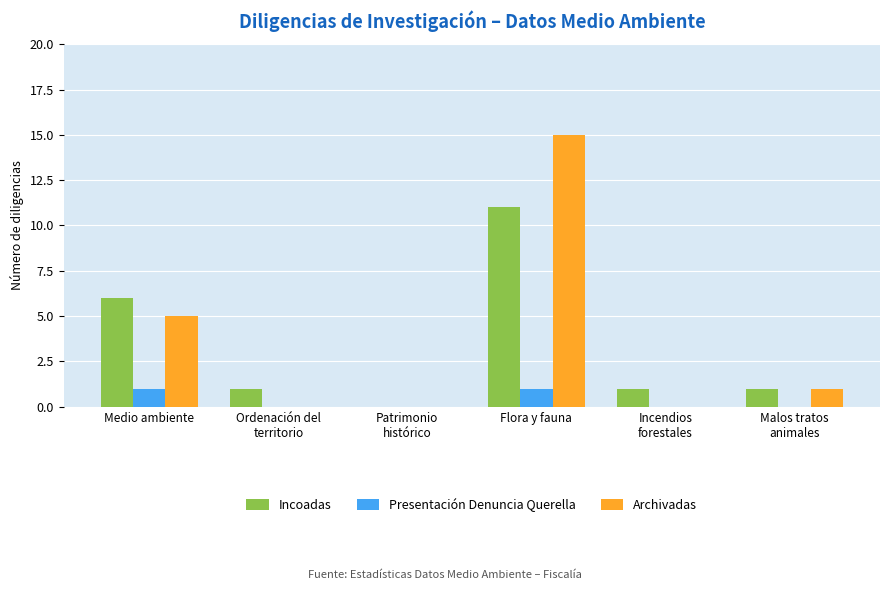

Does the chart contain stacked bars?

No